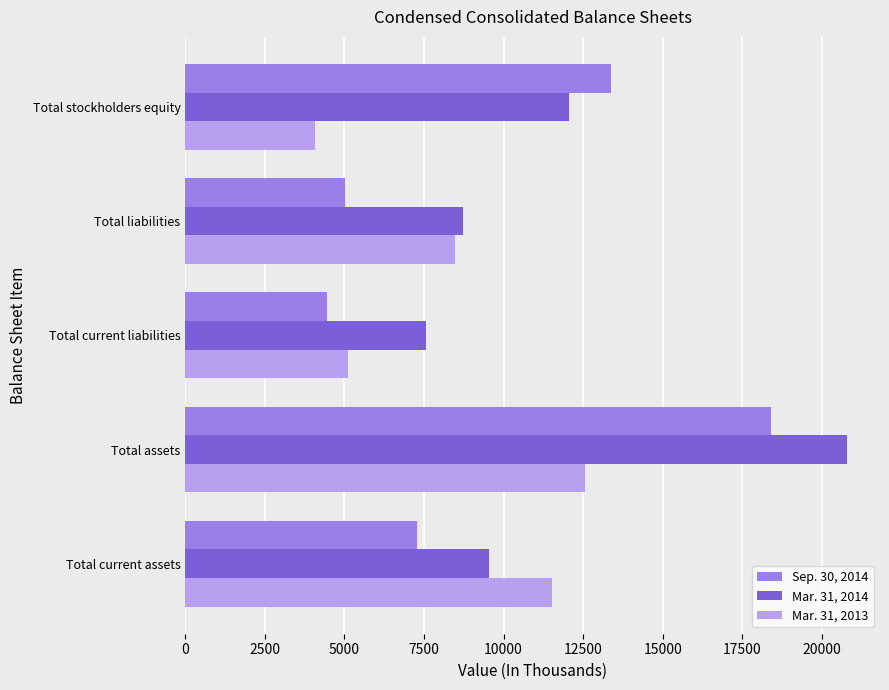

The value of Mar. 31, 2013 at Total current assets is 11534. True or false?

True